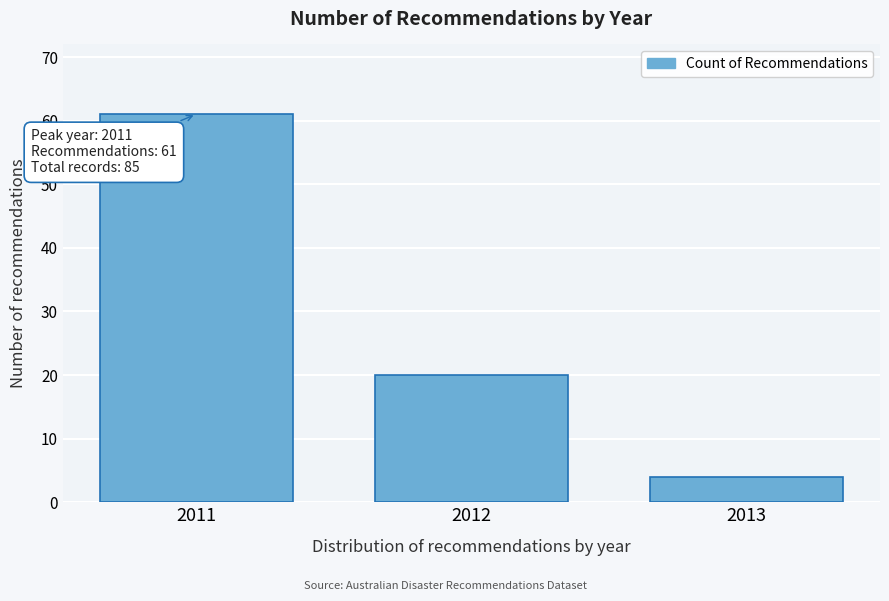

Reading left to right, what are all the values shown in this chart?

2011=61	2012=20	2013=4